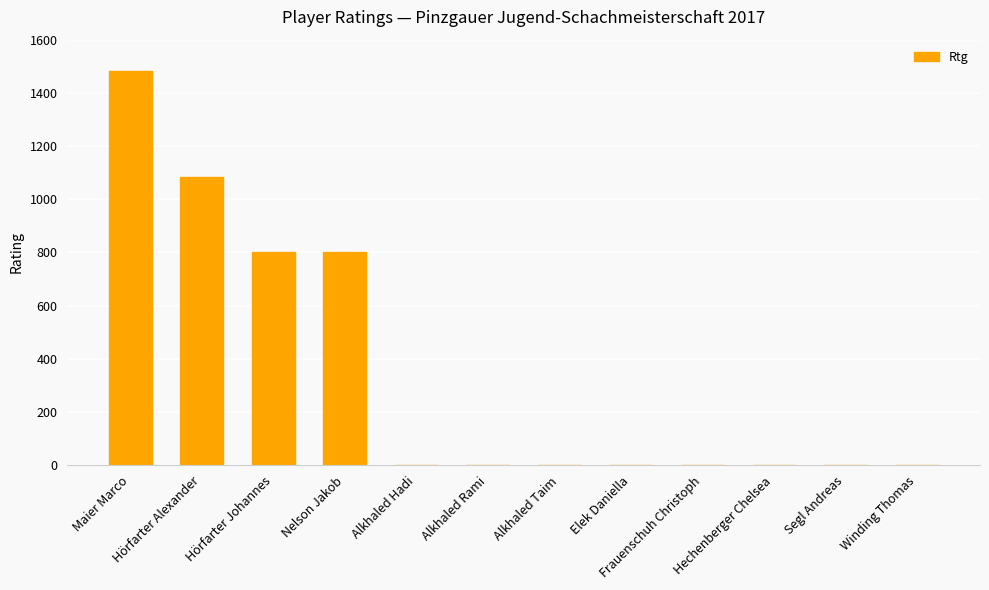

True or false: the data shows 1043 at Nelson Jakob.

False